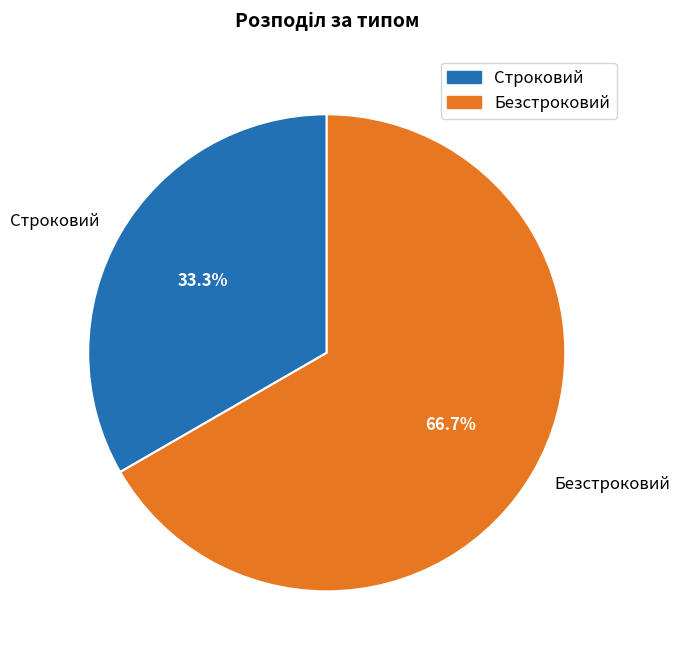

The Безстроковий slice represents 67% of the pie. True or false?

True